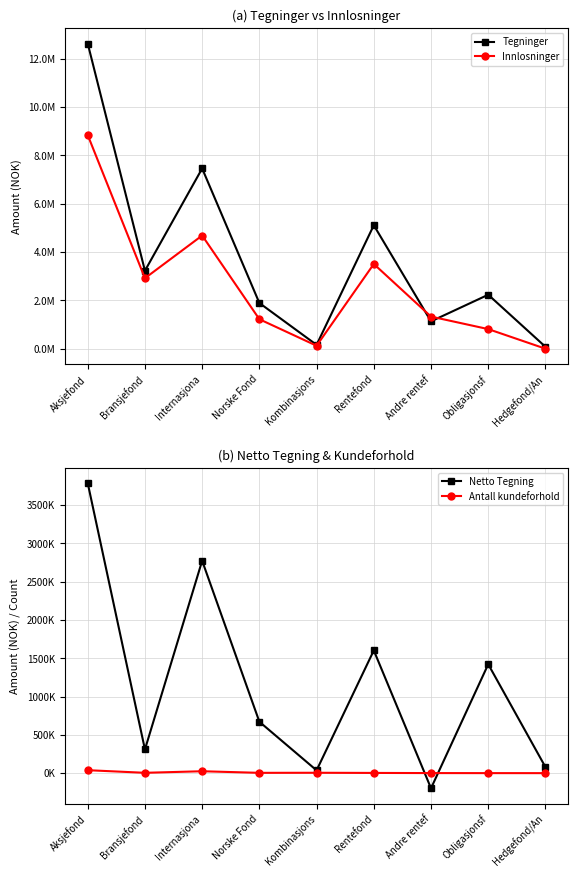

Which series has the widest spread of values?

Tegninger